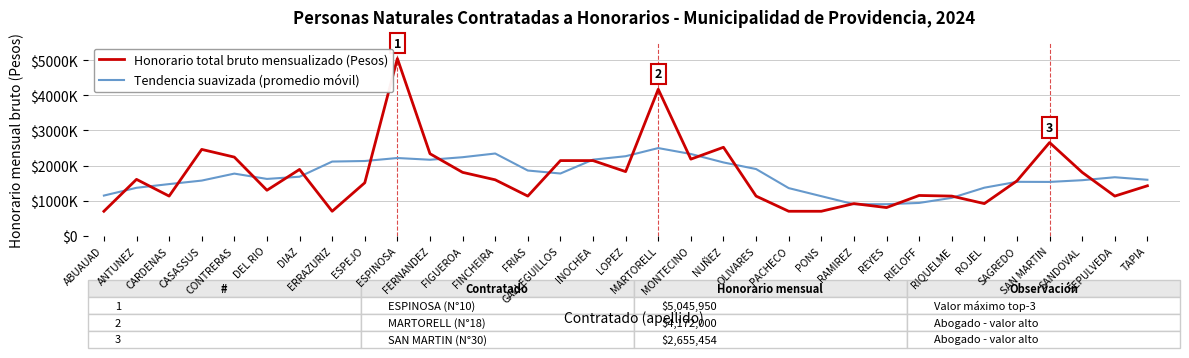

What are all the series names shown in the legend?

Honorario total bruto mensualizado (Pesos), Tendencia suavizada (promedio móvil)